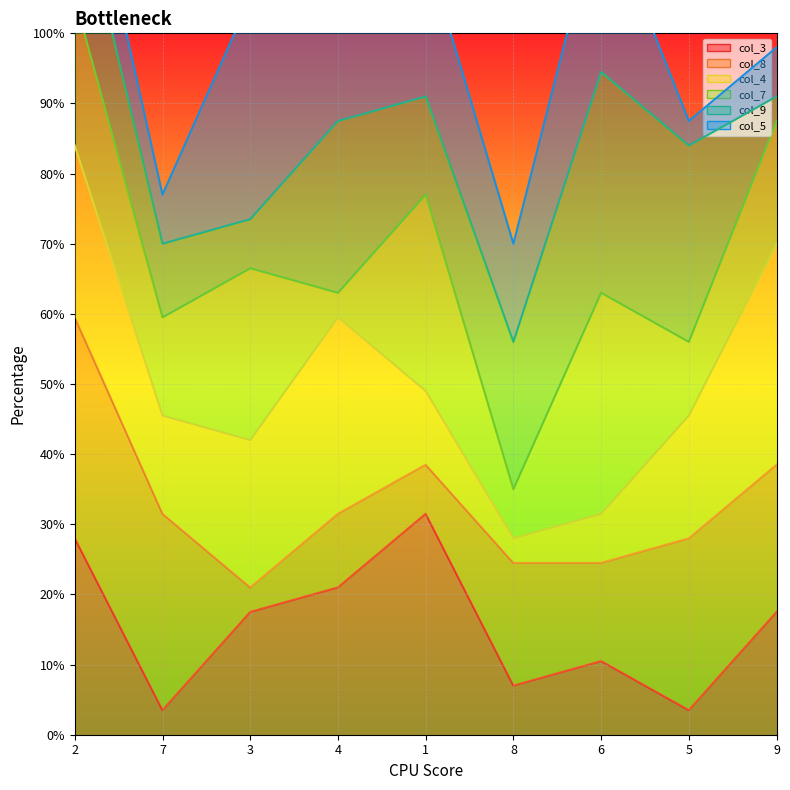

List the series in order of their overall mean, lowest first.

col_3_line, col_8_line, col_4_line, col_7_line, col_9_line, col_5_line